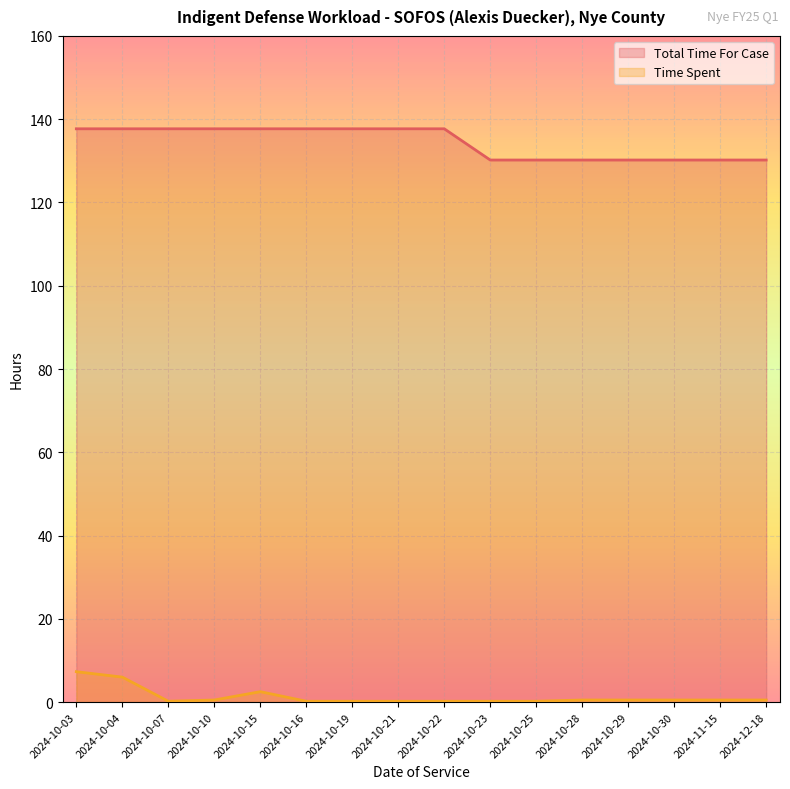

What position from the right is 2024-10-23?

7